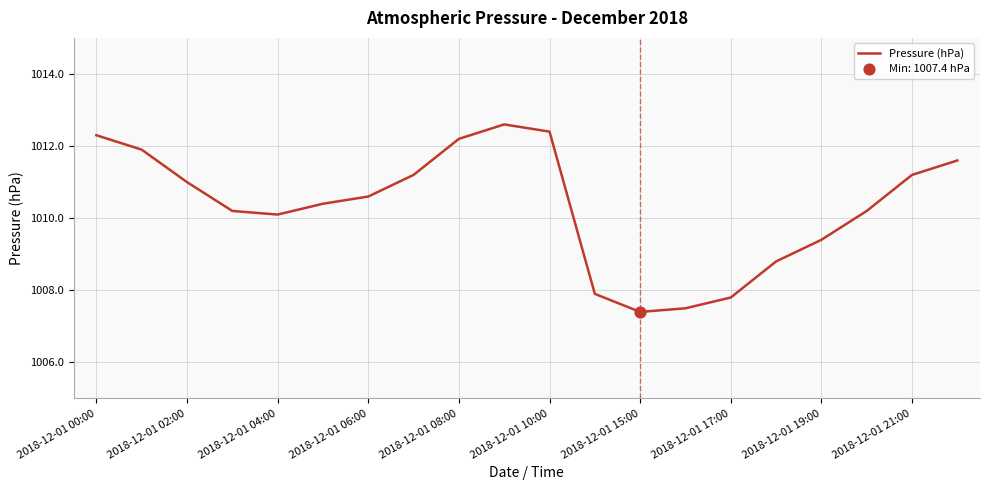

What is the difference between the maximum and minimum values?

5.2